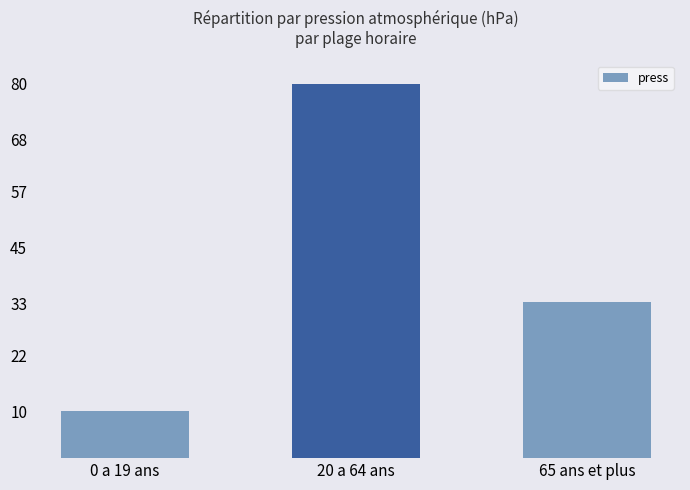

What position from the right is 0 a 19 ans?

3